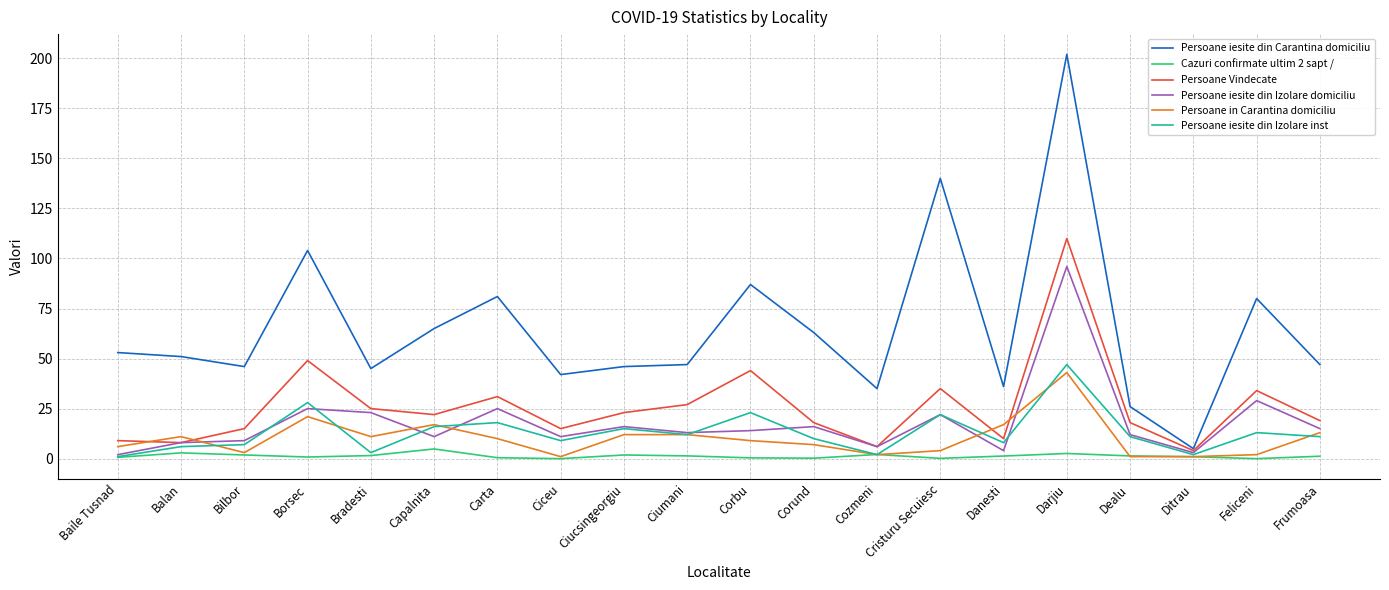

The Persoane Vindecate series shows 19.7 at Borsec. True or false?

False